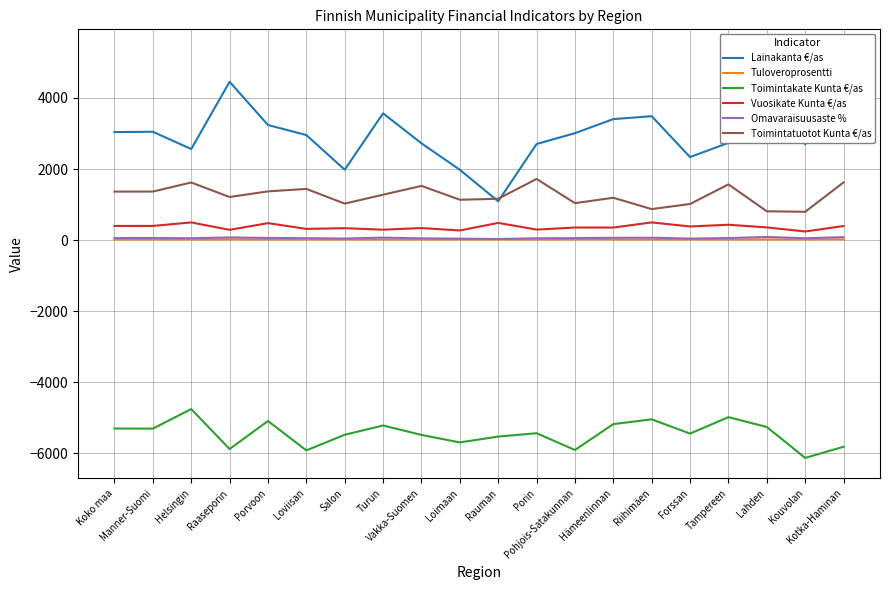

Rank the series by their maximum value, from highest to lowest.

Lainakanta €/as, Toimintatuotot Kunta €/as, Vuosikate Kunta €/as, Omavaraisuusaste %, Tuloveroprosentti, Toimintakate Kunta €/as